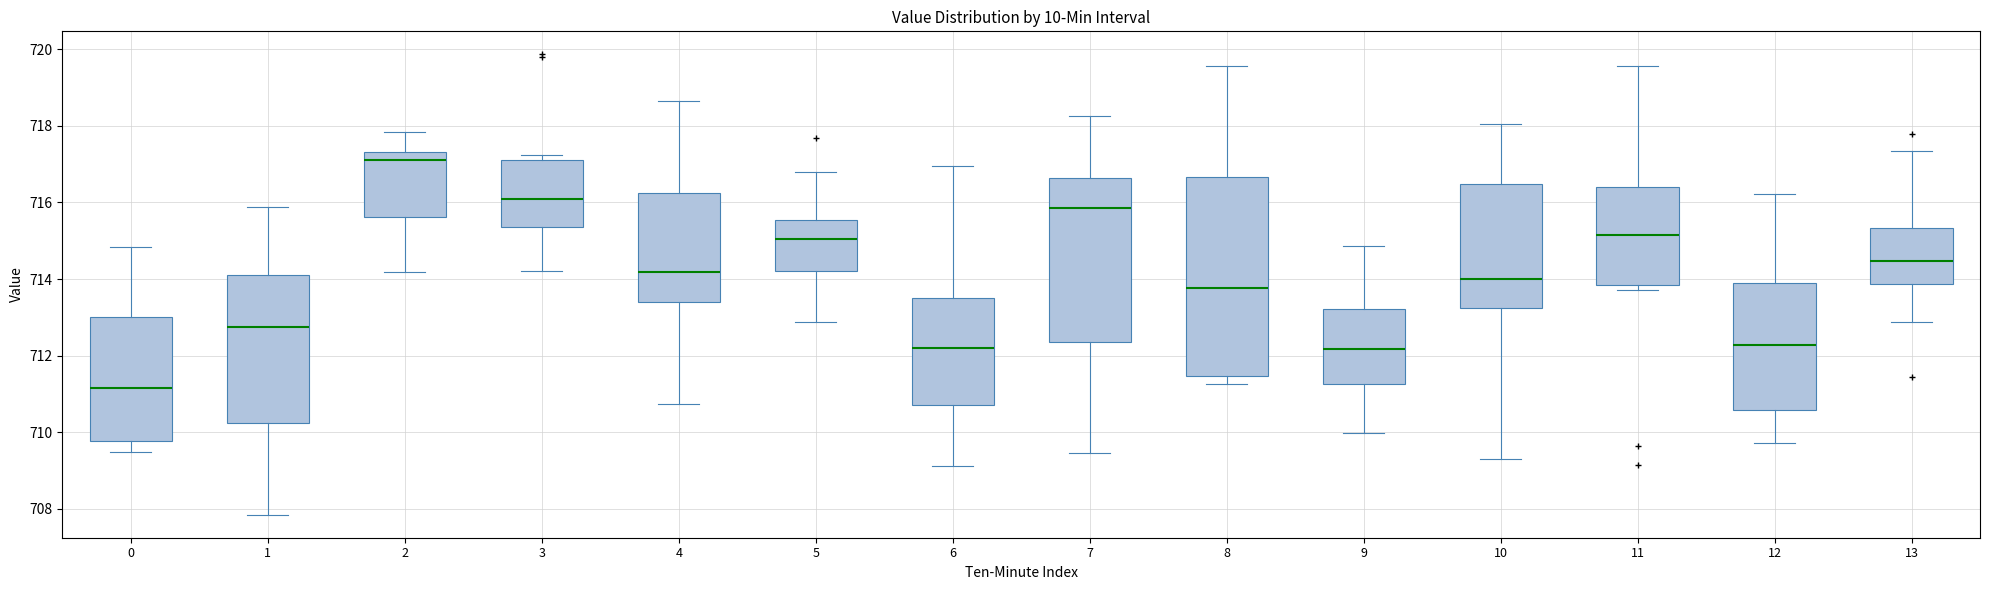

Where does the lower whisker of the box at x = 9 end on the y-axis? The values are not printed on the chart, so give them approximately, as read against the axis.

710.0